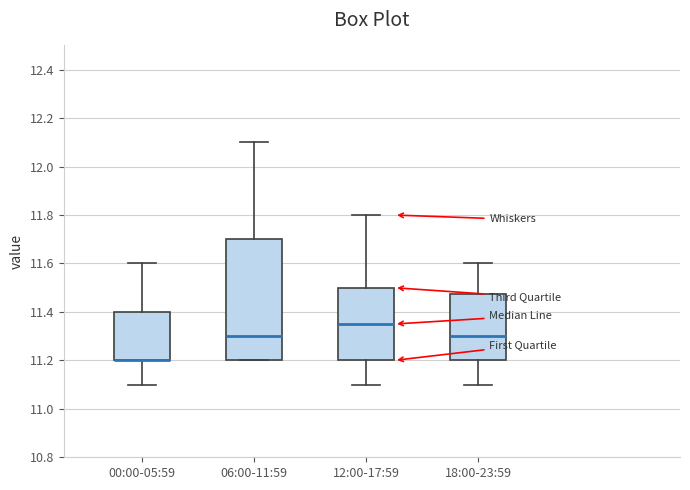

Which box is the tallest, from its lower edge to its upper edge?

06:00-11:59